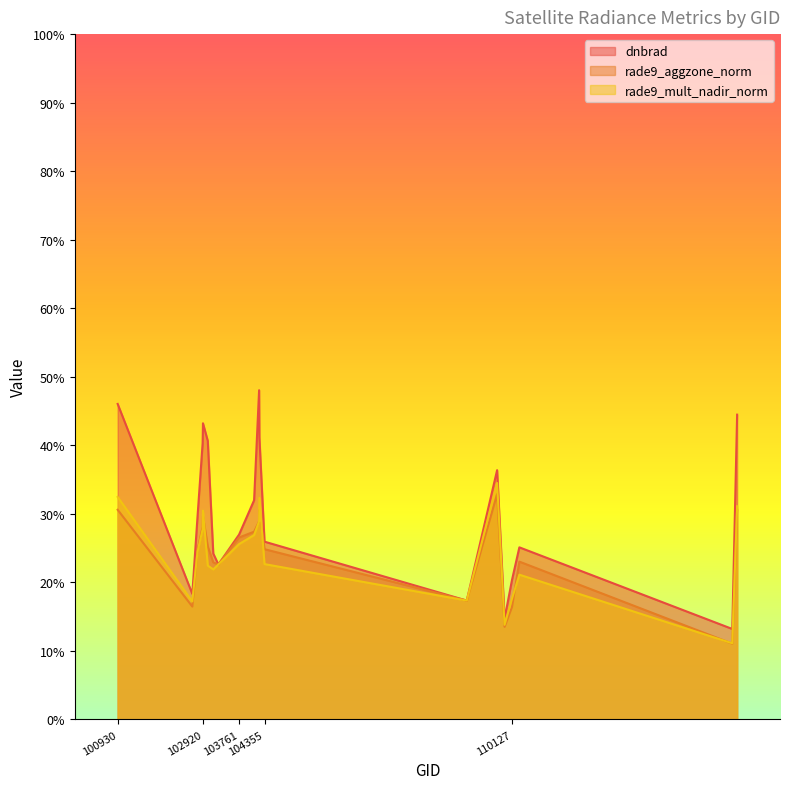

True or false: rade9_mult_nadir_norm has more than 1 points higher than both neighbors.

True